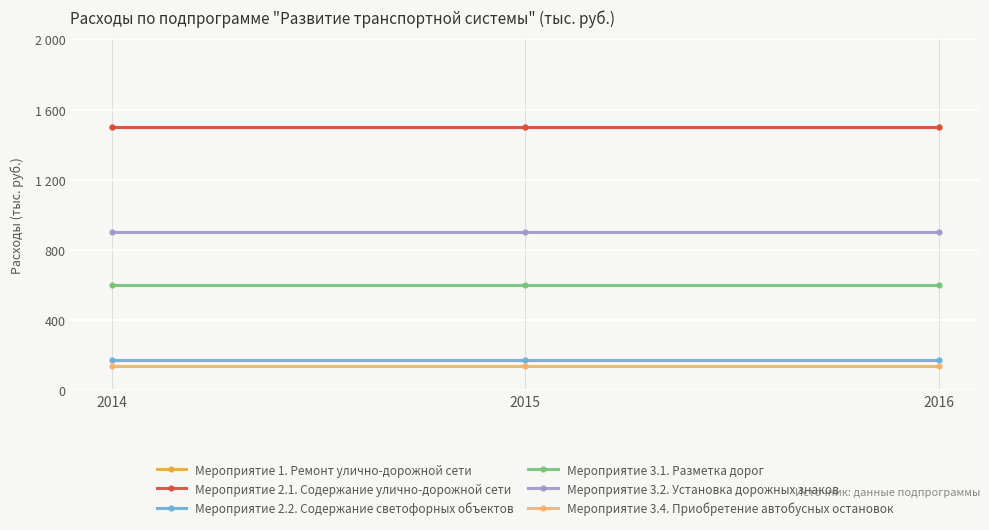

Which series has the largest range (max minus min)?

Мероприятие 1. Ремонт улично-дорожной сети